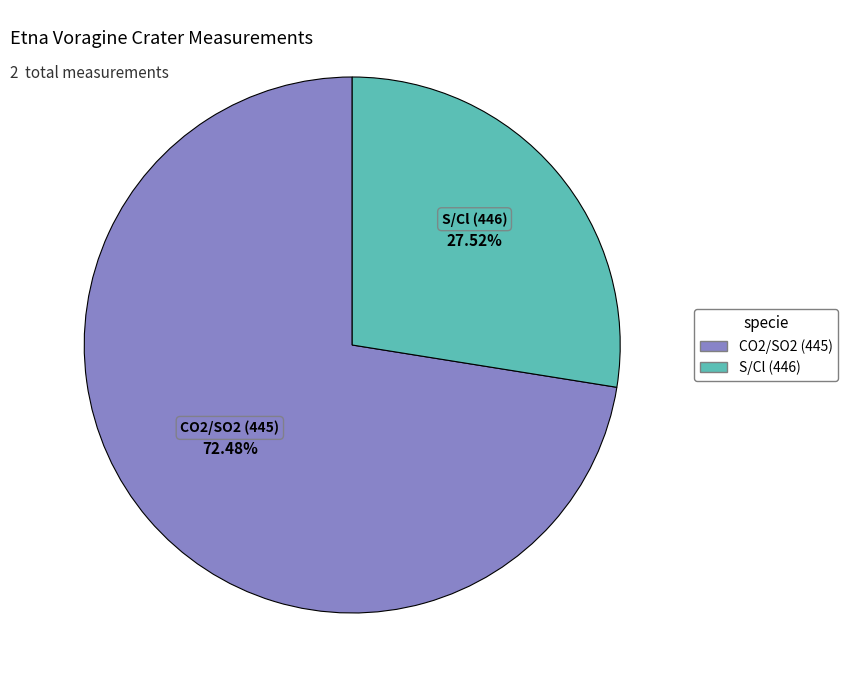

Rank the categories by value from highest to lowest.

CO2/SO2 (445), S/Cl (446)